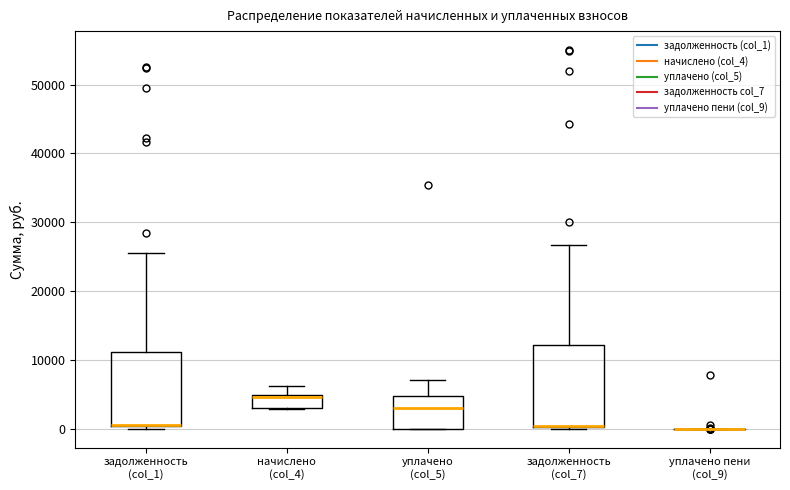

Reading left to right, transcribe this box plot: for each box, give where its median line is, the range the box spans, and where its two whiskers end, as read against the y-axis. The values are not printed on the chart, so give them approximately, as read against the axis.

задолженность (col_1): median 1000 (drawn on the box's lower edge), box 0 to 11000, whiskers 0 (just below the box's lower edge) to 26000
начислено (col_4): median 5000 (drawn on the box's upper edge), box 3000 to 5000, whiskers 3000 to 6000
уплачено (col_5): median 3000, box 0 to 5000, whiskers 0 to 7000
задолженность (col_7): median 0 (drawn on the box's lower edge), box 0 to 12000, whiskers 0 to 27000
уплачено пени (col_9): box collapsed to a line at 0, whiskers 0 to 0